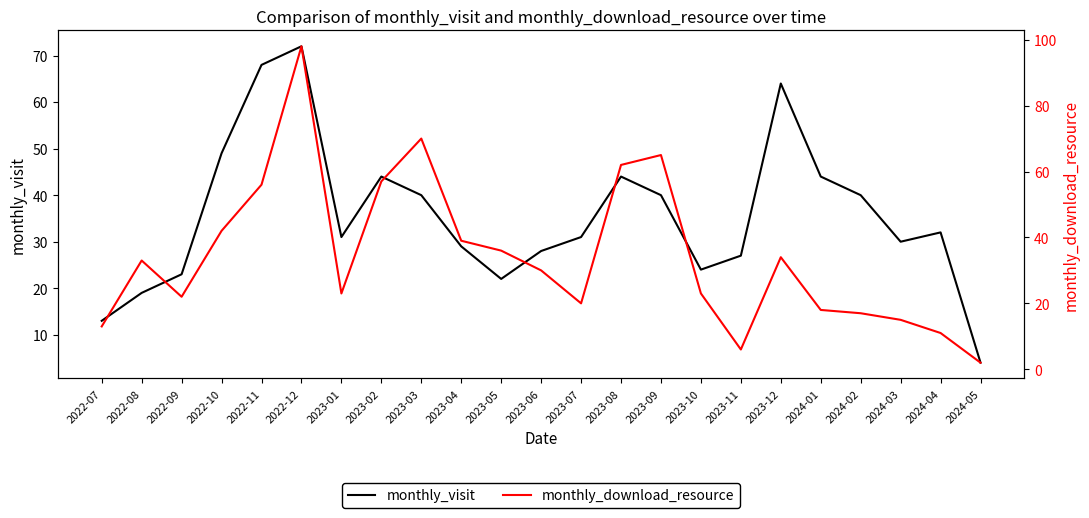

Reading left to right, transcribe all the data shown in this chart.

monthly_visit: 13	19	23	49	68	72	31	44	40	29	22	28	31	44	40	24	27	64	44	40	30	32	4
monthly_download_resource: 13	33	22	42	56	98	23	57	70	39	36	30	20	62	65	23	6	34	18	17	15	11	2